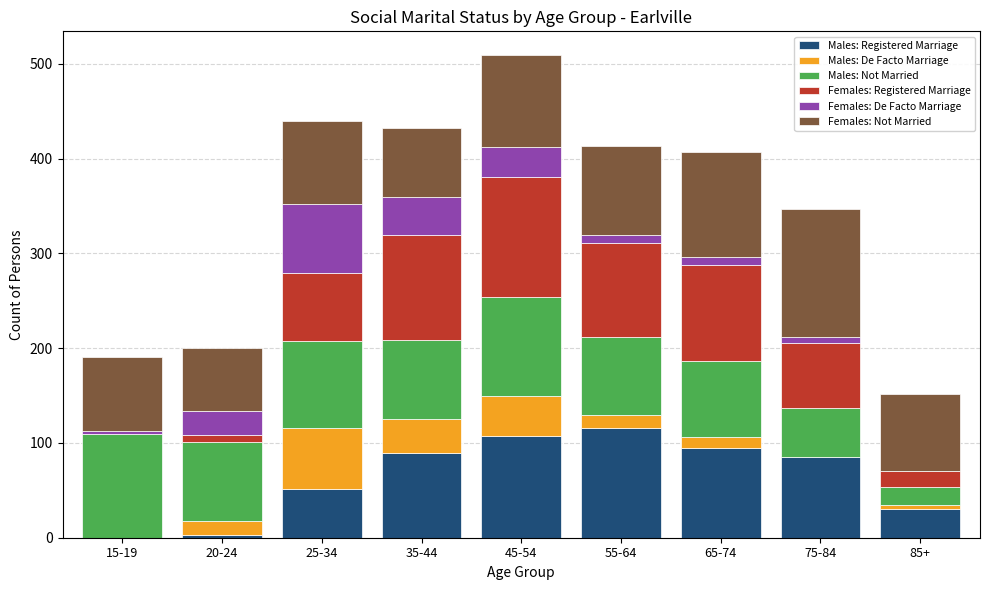

True or false: Males: Registered Marriage has a value of 116 at 55-64.

True